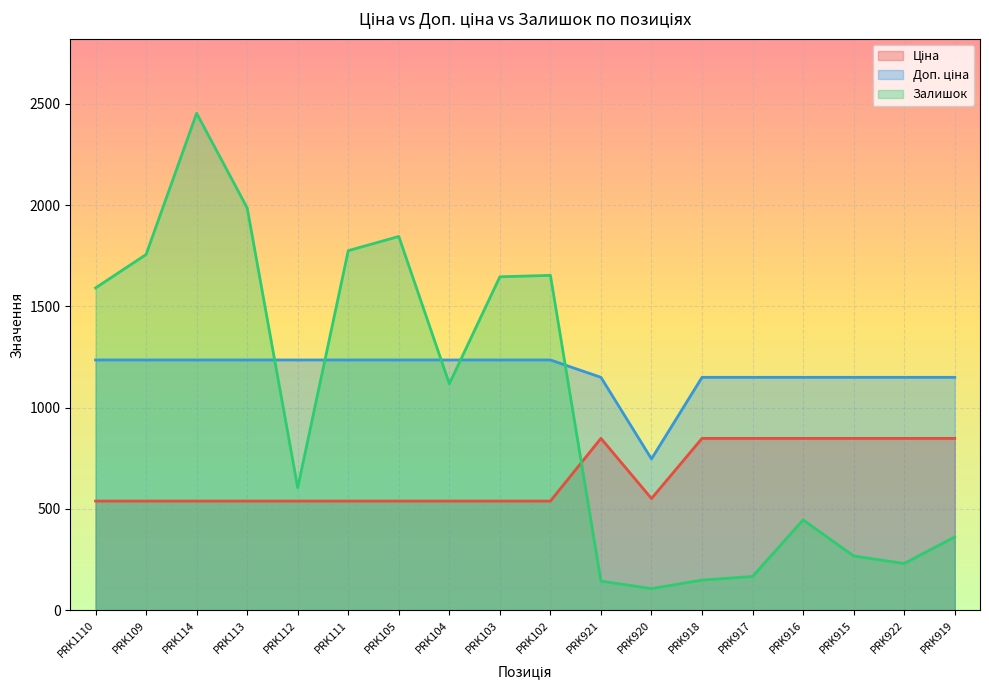

At which label does Доп. ціна first exceed 1235?

PRK1110